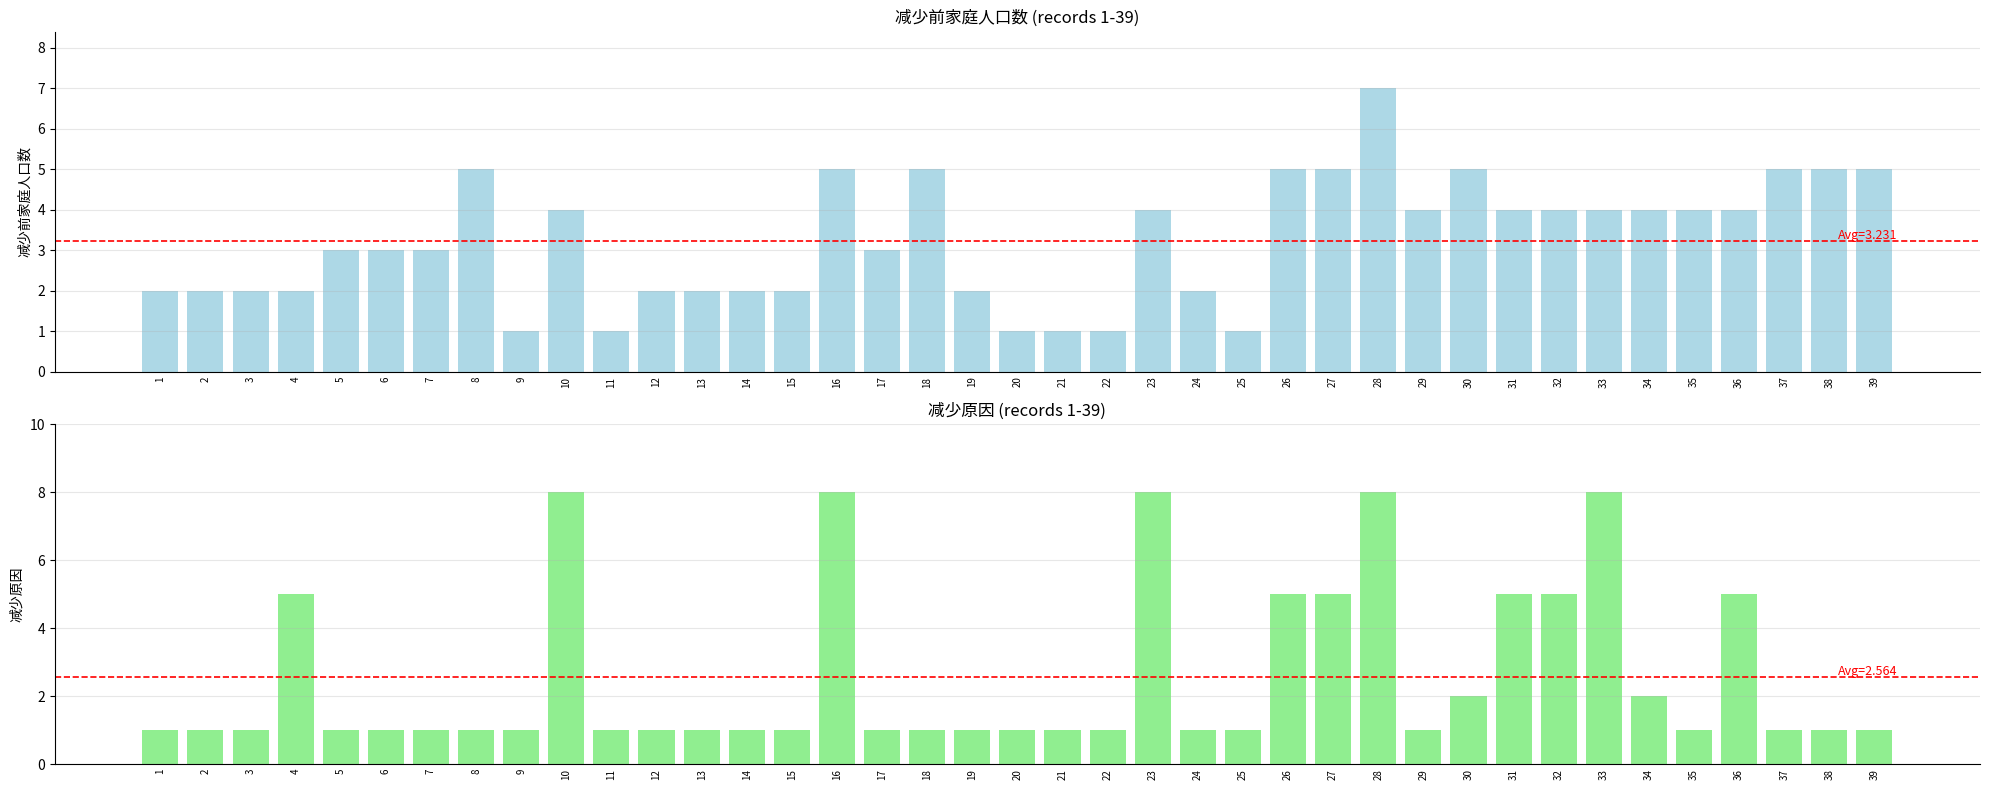

What is the difference between the maximum and minimum values in the 减少原因 series?

7